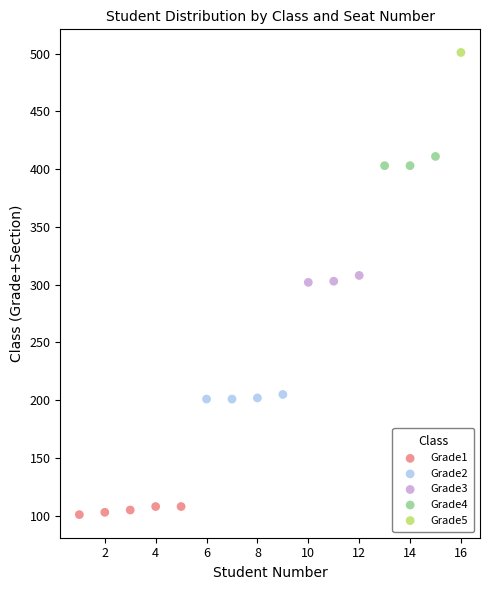

Which series reaches the minimum Y coordinate?

Grade1